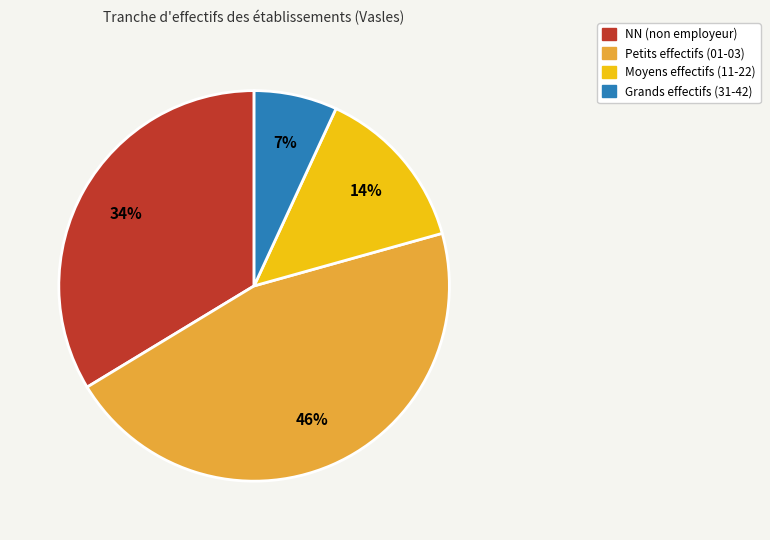

Do Grands effectifs (31-42) and Moyens effectifs (11-22) together represent more than half of the pie?

No